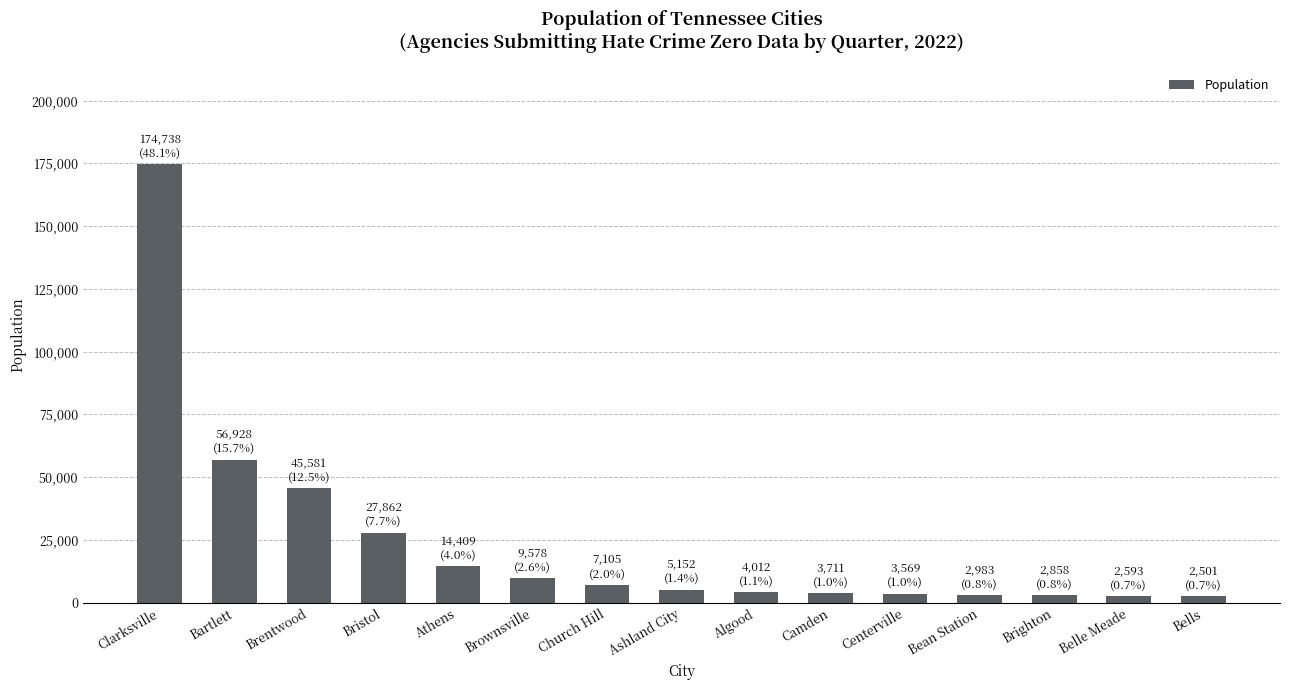

What is the greatest value displayed?

174738